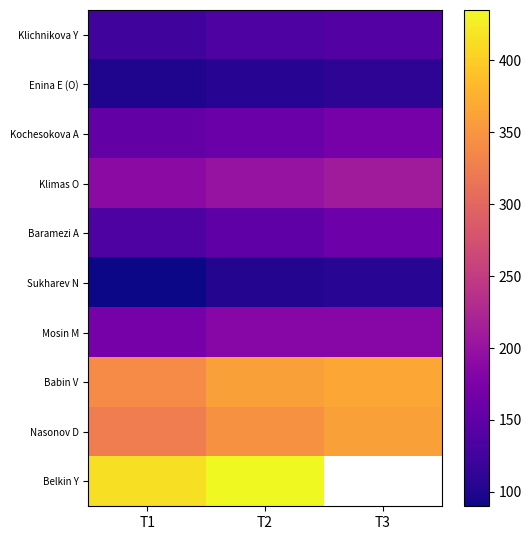

At how many categories does at least one series exceed 409?

2